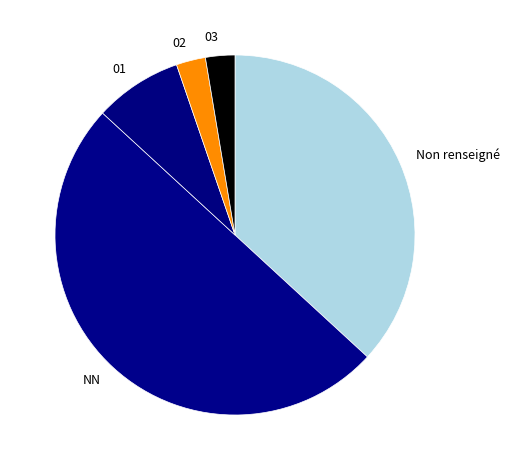

Does 01 account for over 50% of the chart?

No